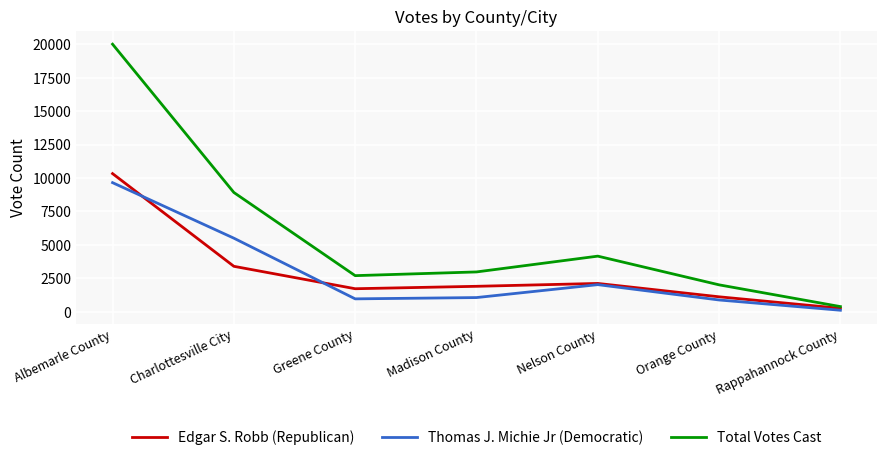

Is the value of Edgar S. Robb (Republican) at Rappahannock County greater than the value of Total Votes Cast at Greene County?

No